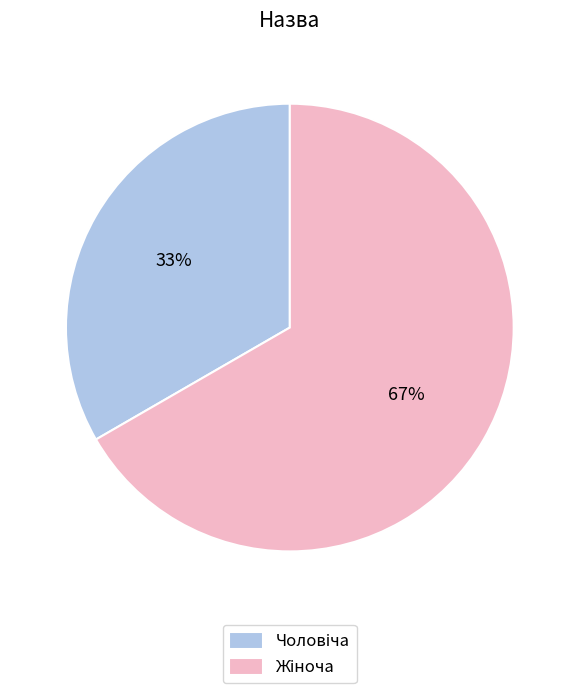

Does any single category account for the majority?

Yes